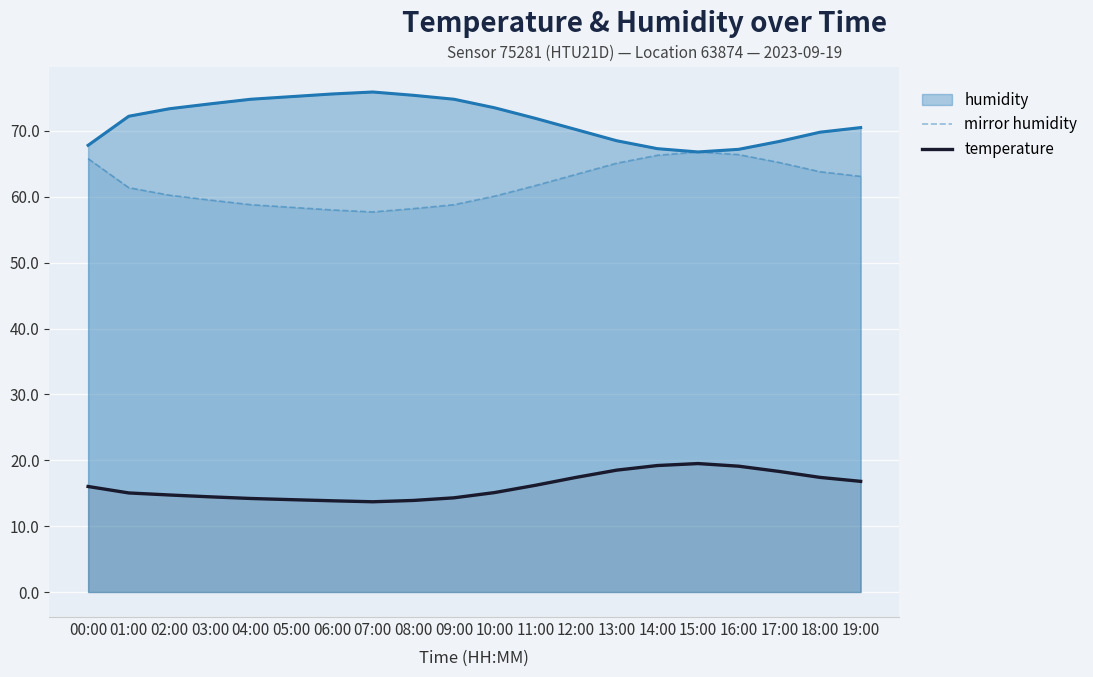

What is the minimum value shown in the chart?

13.7